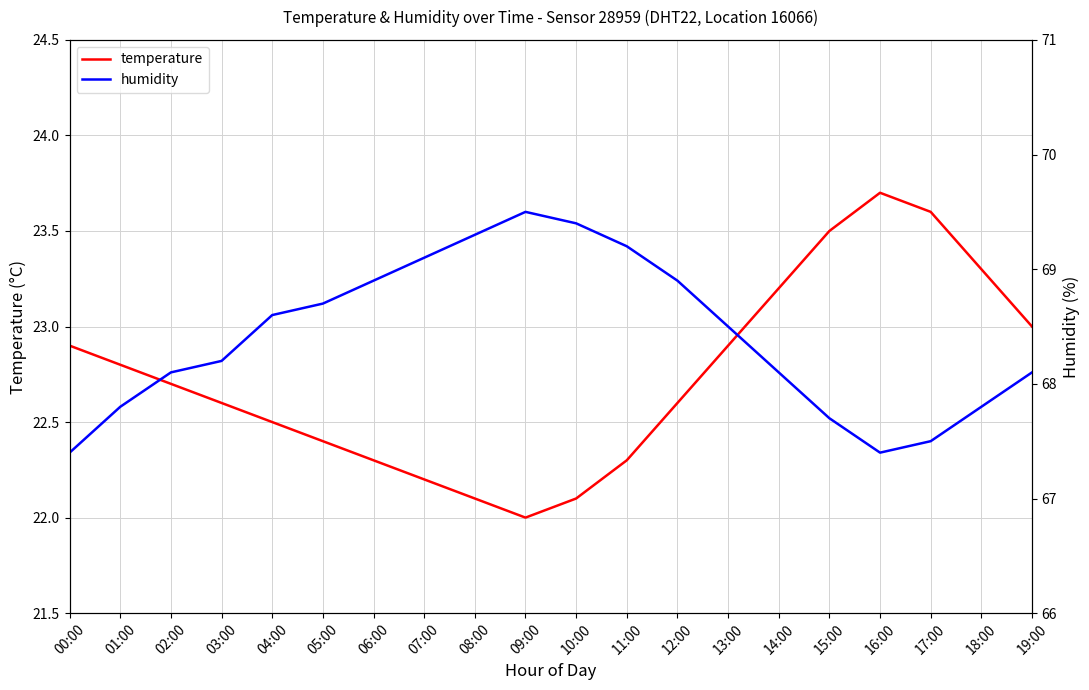

What is the label of the 9th point from the left?

08:00